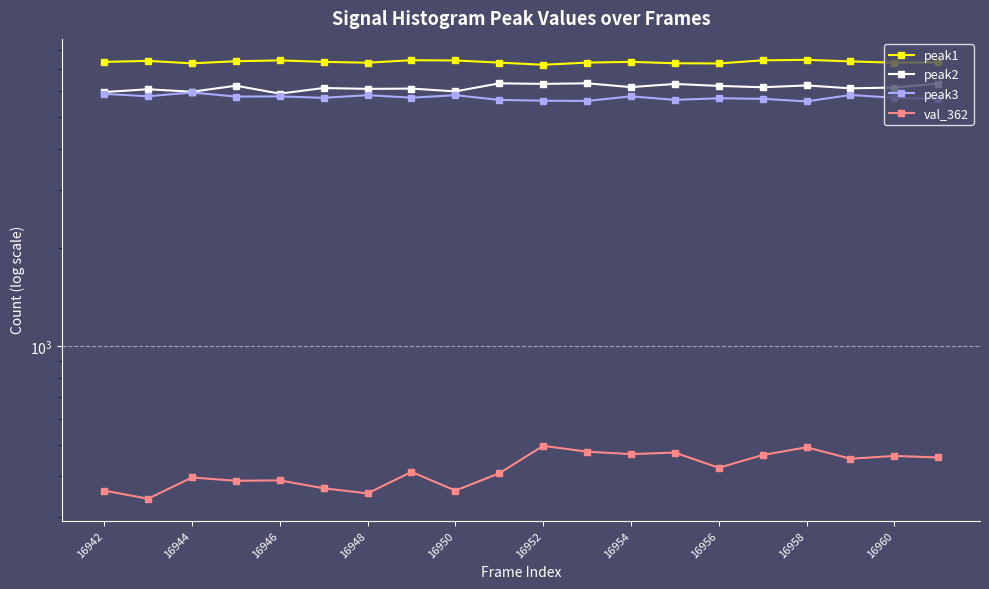

Between 16958 and 16948, which is larger?

16958